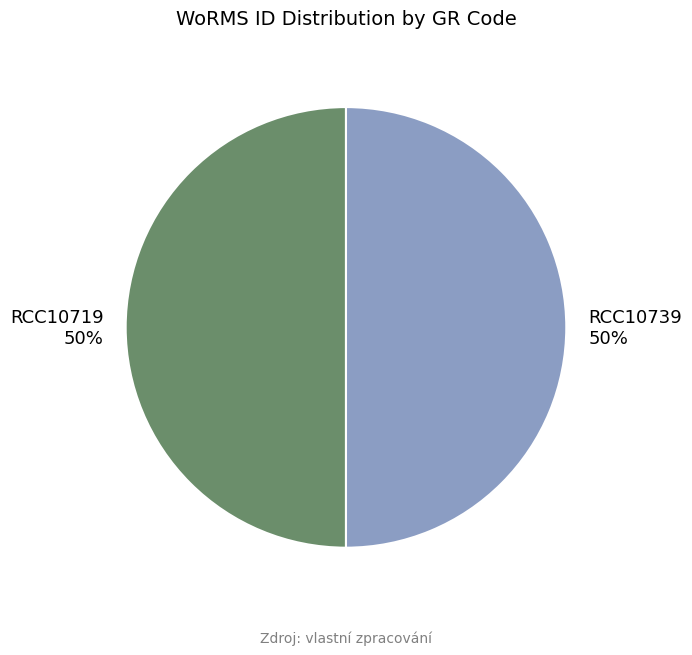

Approximately how many times larger is the value at RCC10739 compared to RCC10719?

1.0